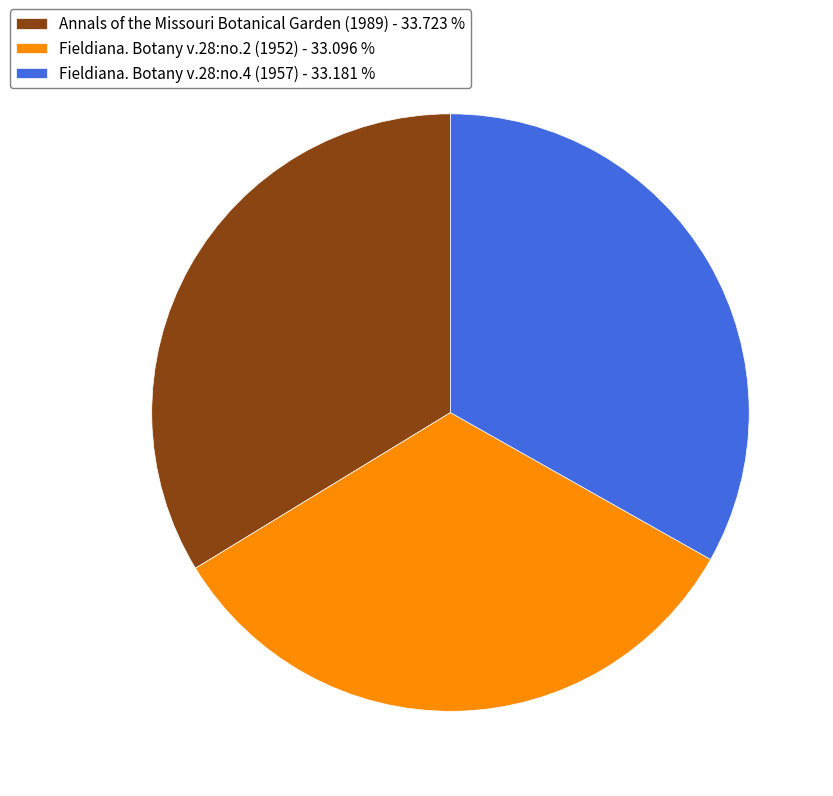

True or false: Annals of the Missouri Botanical Garden (1989) accounts for 43% of the total.

False